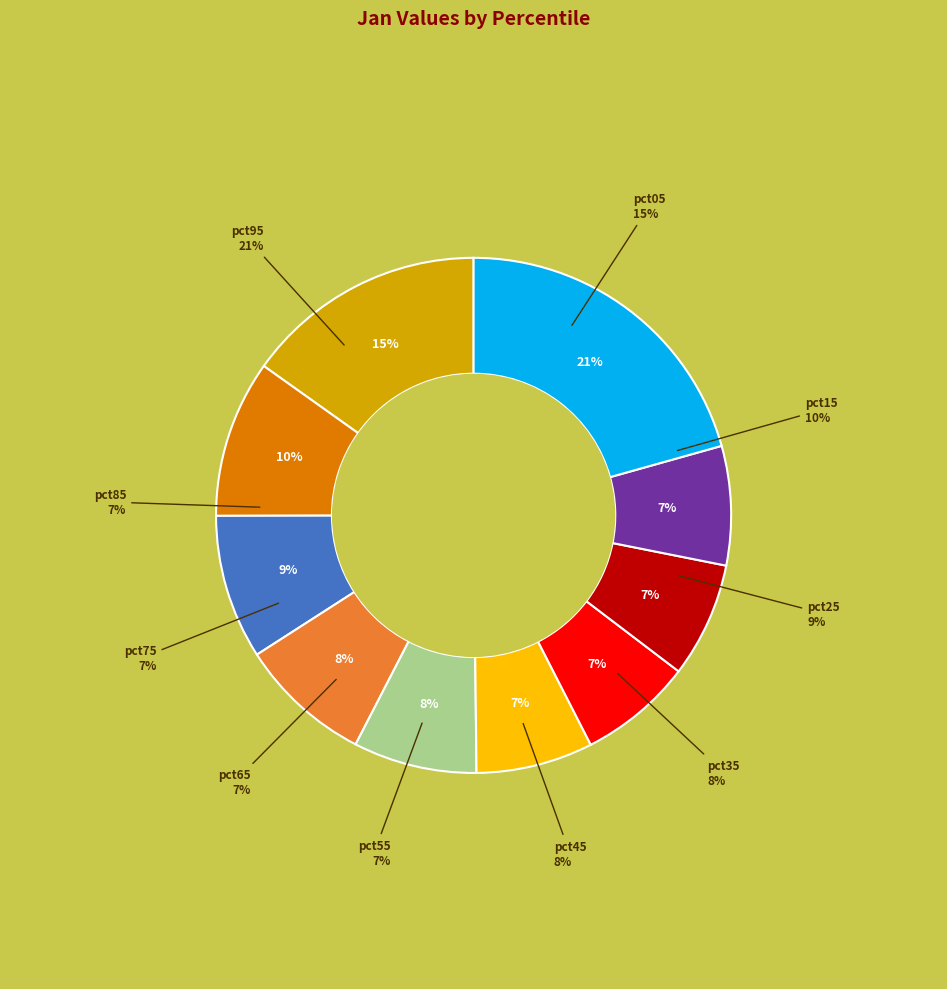

What percentage is NOT represented by pct25?

90.9%